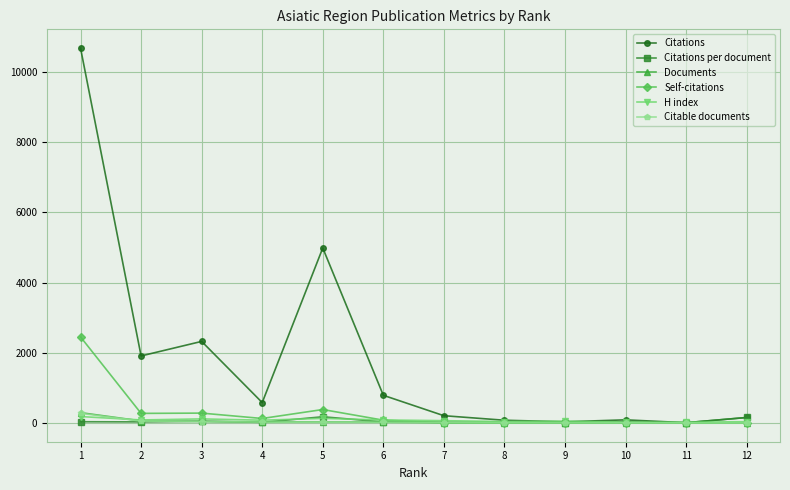

Which category has the highest value across all series?

1